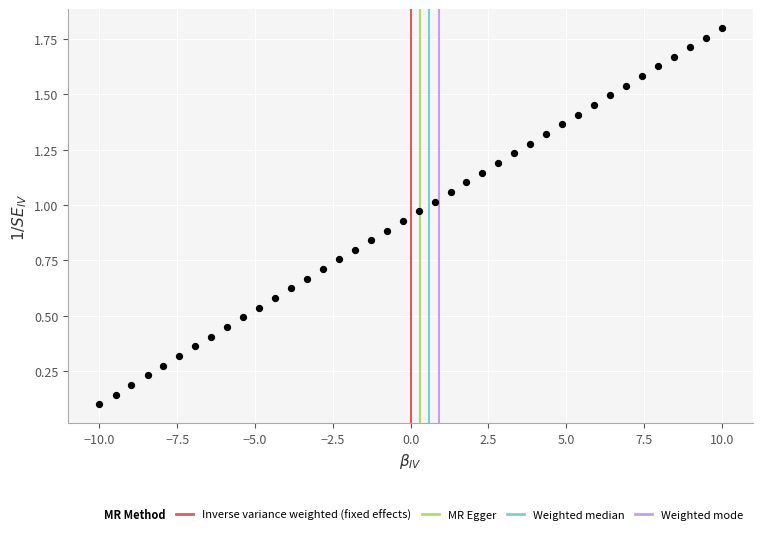

What is the range of X values (max minus min)?

20.0